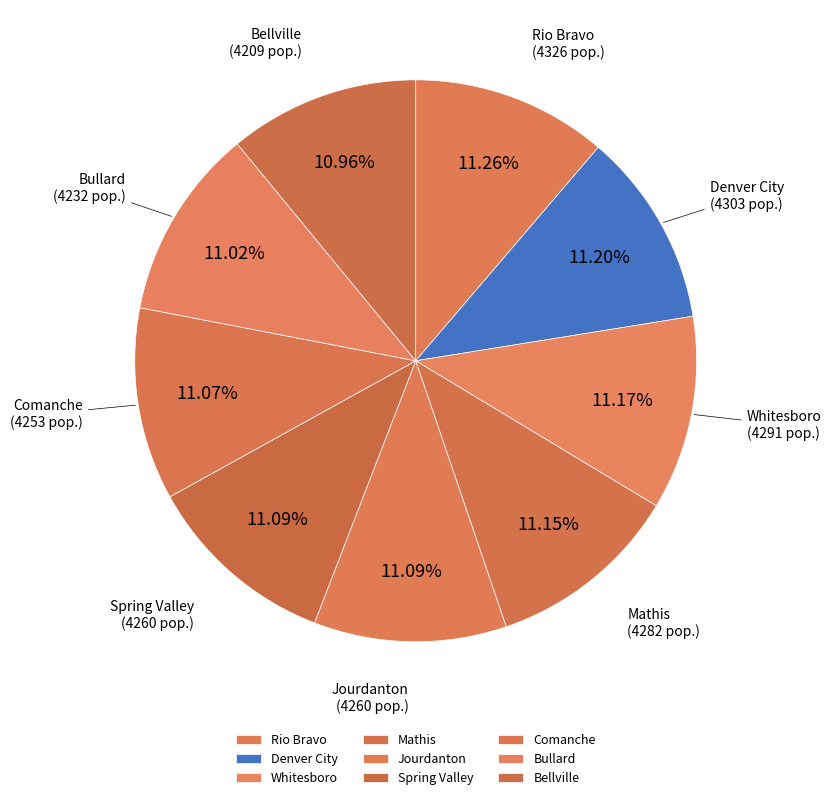

Combined, do Whitesboro and Rio Bravo account for over 50%?

No